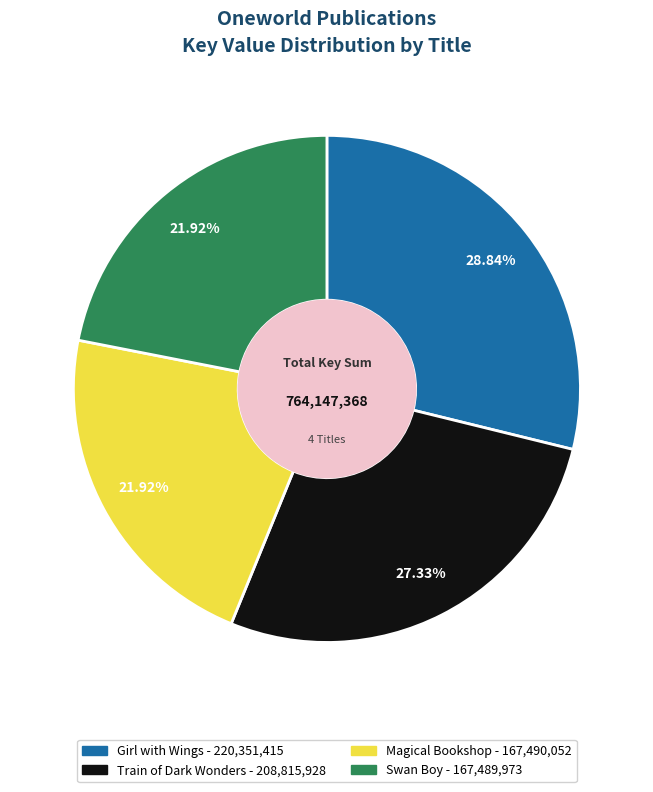

How many slices are in this pie chart?

4